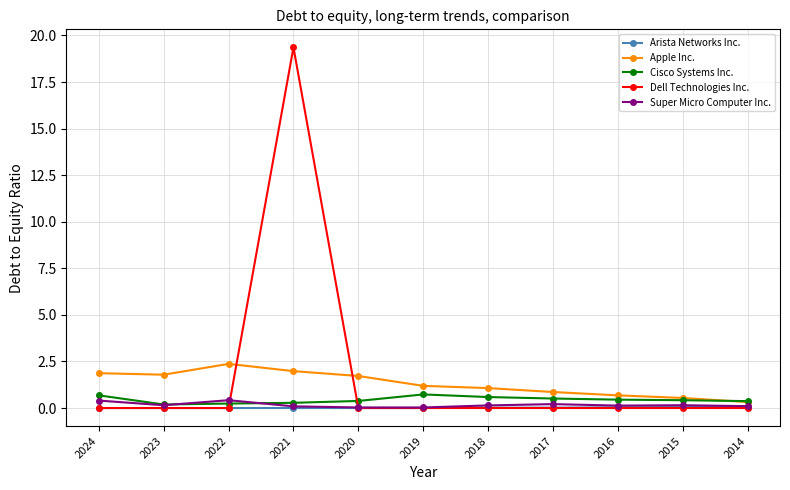

What is the average value of the Super Micro Computer Inc. series?

0.2